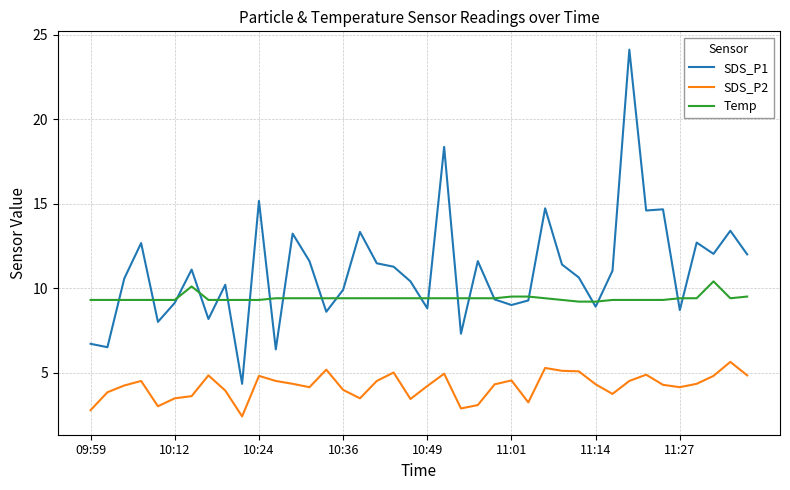

Which series has the largest total across all categories?

SDS_P1